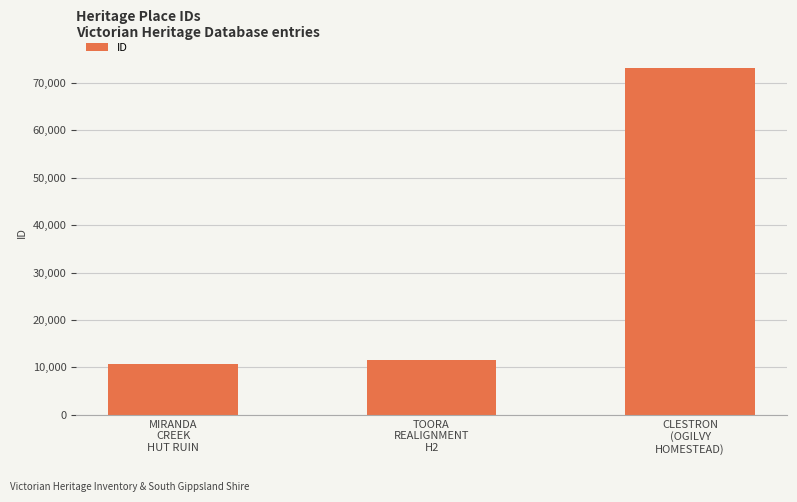

Rank the categories by value from lowest to highest.

MIRANDA
CREEK
HUT RUIN, TOORA
REALIGNMENT
H2, CLESTRON
(OGILVY
HOMESTEAD)